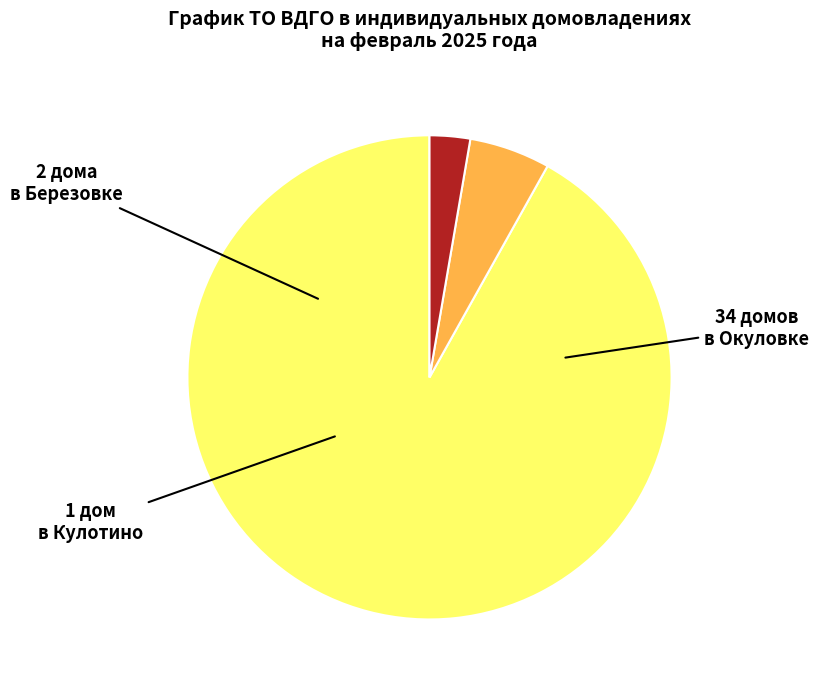

Is there a majority slice in this chart?

Yes